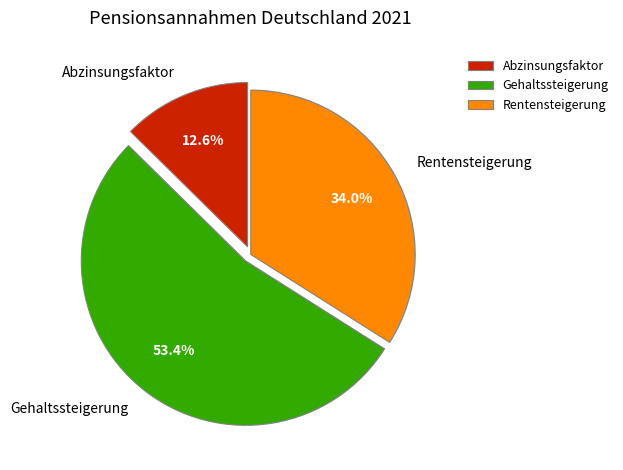

How many slices are in this pie chart?

3